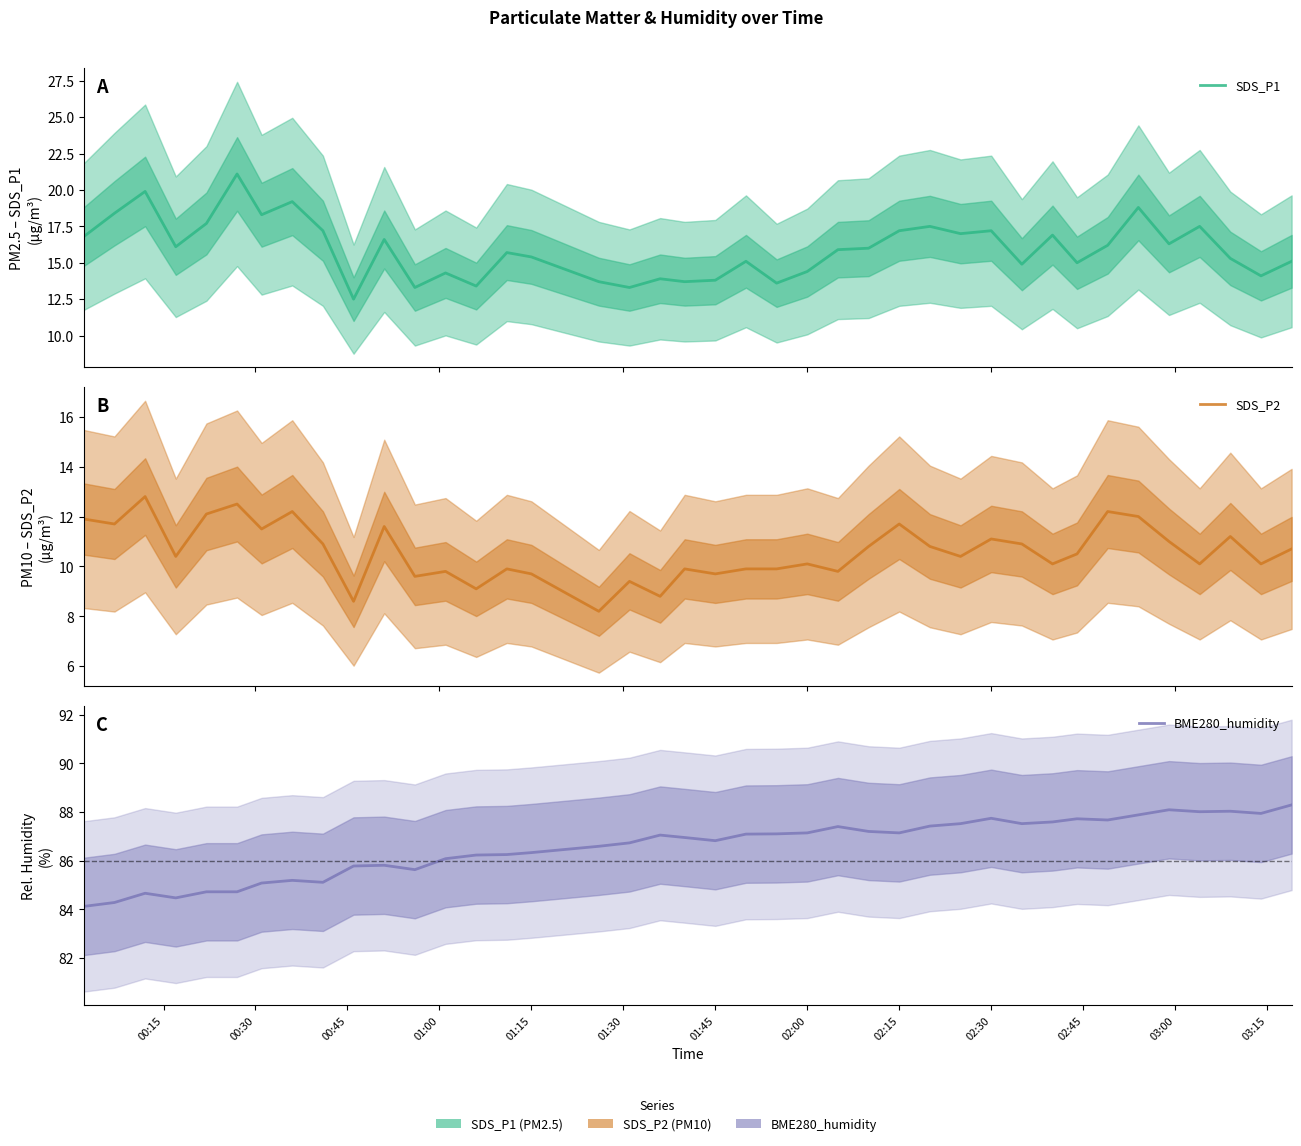

Rank the series at 02:00 from highest to lowest value.

BME280_humidity, SDS_P1, SDS_P2